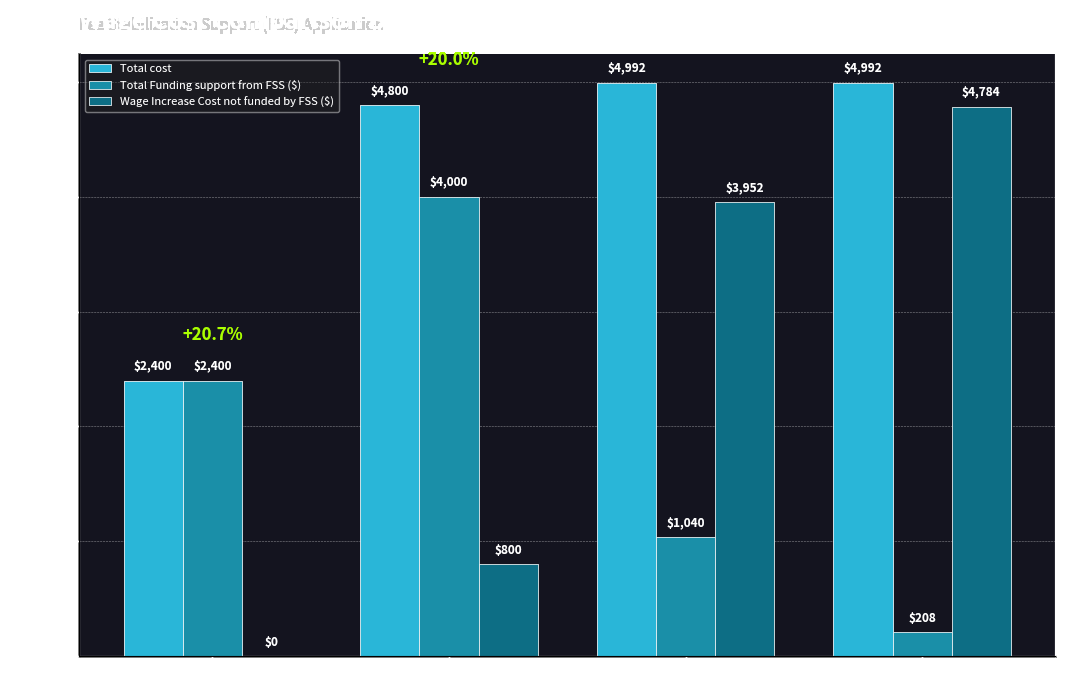

Is the value of Total Funding support from FSS ($) at C.D. - RECE greater than the value of Wage Increase Cost not funded by FSS ($) at E.F. - RECE?

Yes